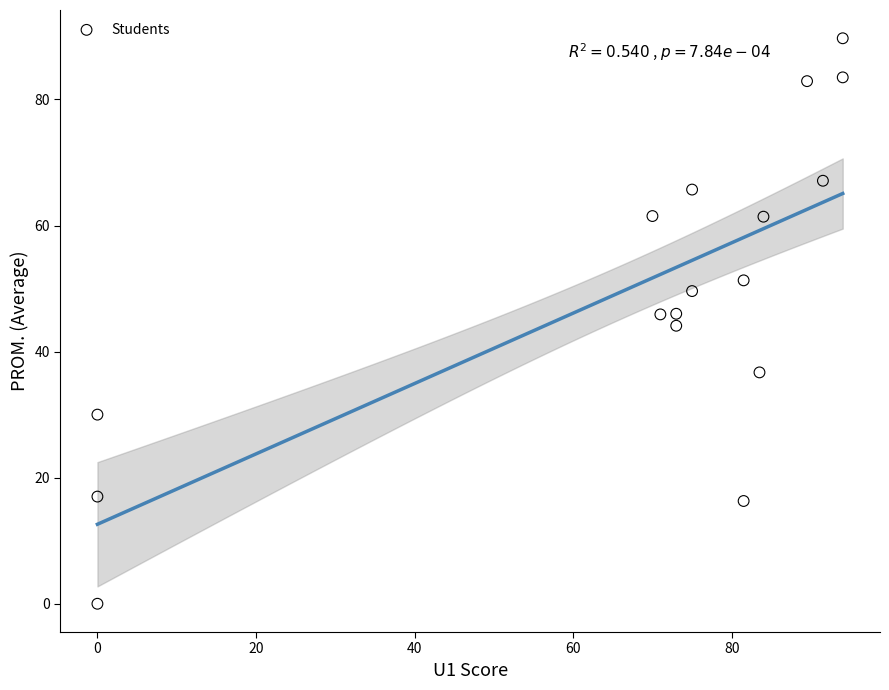

What is the range of Y values (max minus min)?

89.7